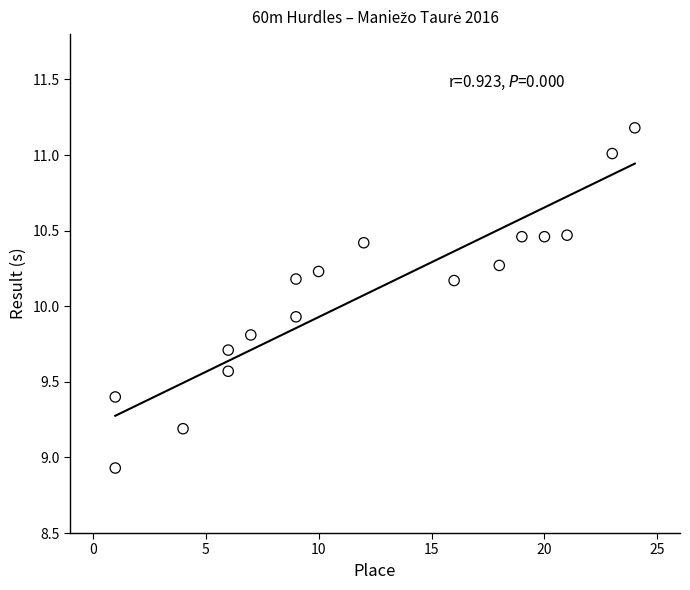

What is the range of X values (max minus min)?

23.0